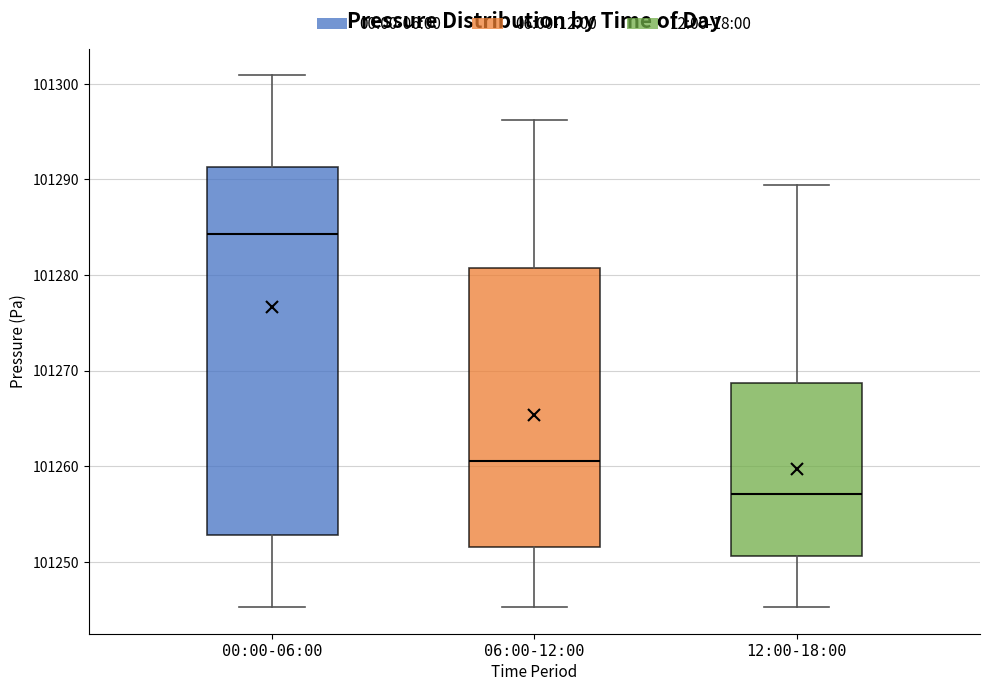

Reading left to right, read every box against the y-axis: the position of its median line, the range the box covers, and the ends of its whiskers. The values are not printed on the chart, so give them approximately, as read against the axis.

00:00-06:00: median 101284, box 101253 to 101291, whiskers 101245 to 101301
06:00-12:00: median 101261, box 101252 to 101281, whiskers 101245 to 101296
12:00-18:00: median 101257, box 101251 to 101269, whiskers 101245 to 101289